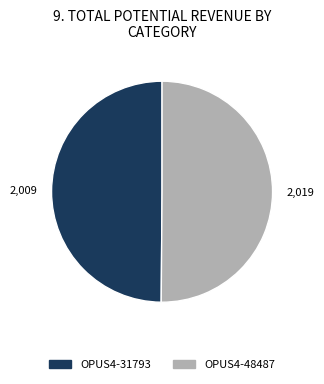

The OPUS4-31793 slice represents 59% of the pie. True or false?

False